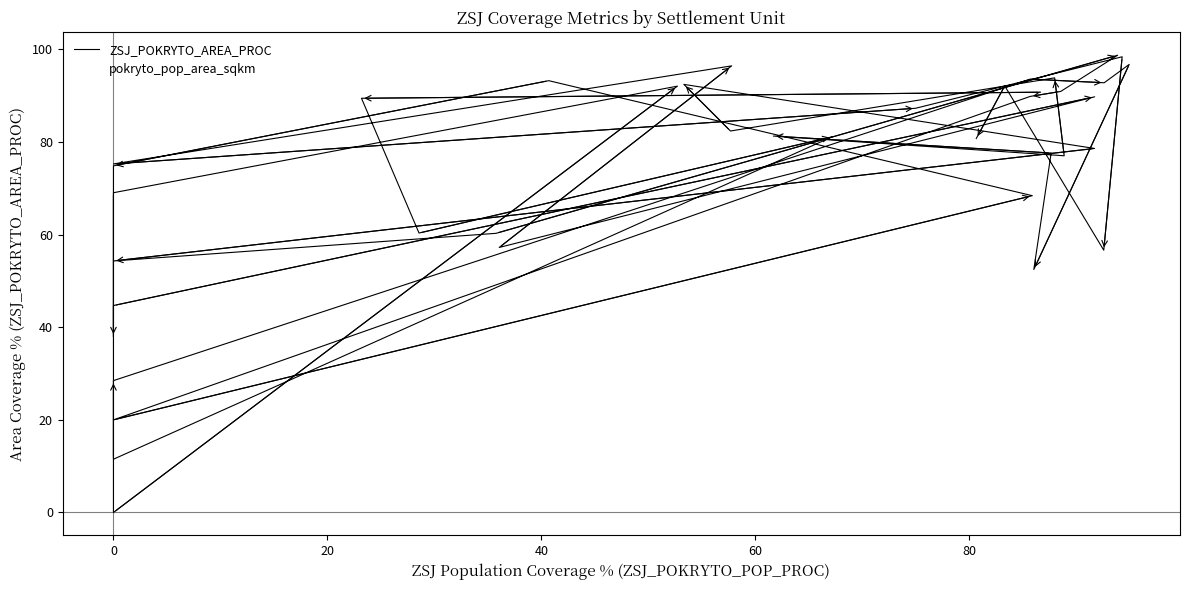

At how many categories does at least one series exceed 12?

38